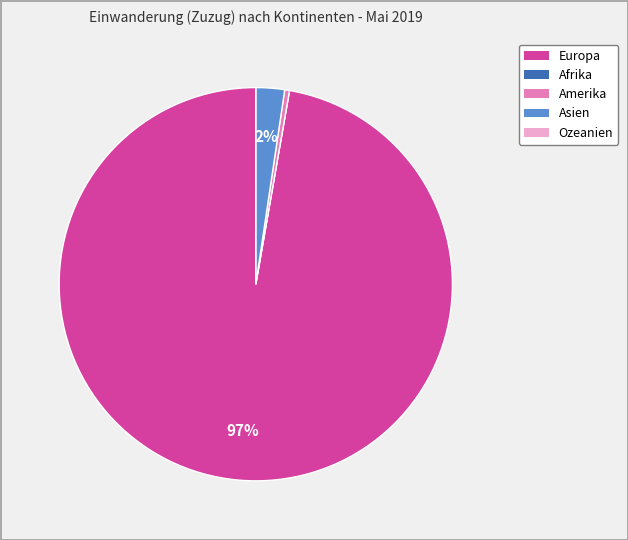

Which slice is the largest?

Europa